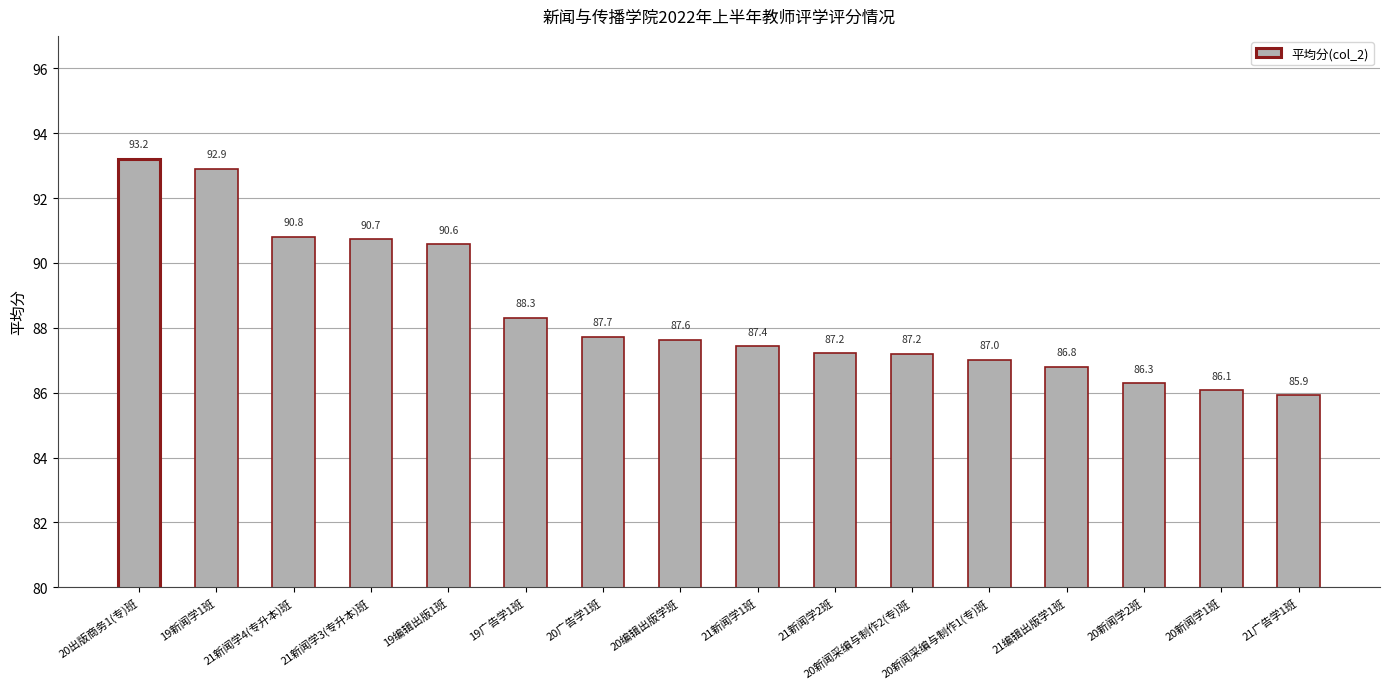

Which has a higher value, 20编辑出版学班 or 20新闻学2班?

20编辑出版学班